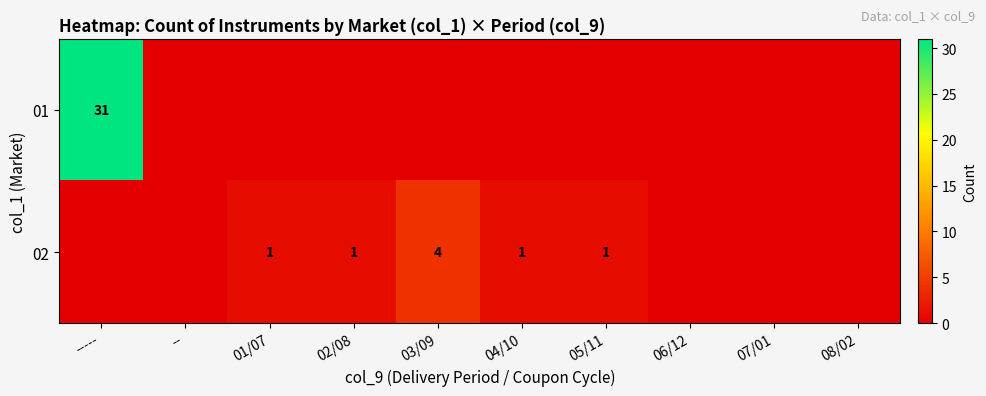

The value of 02 at 04/10 is 0. True or false?

False